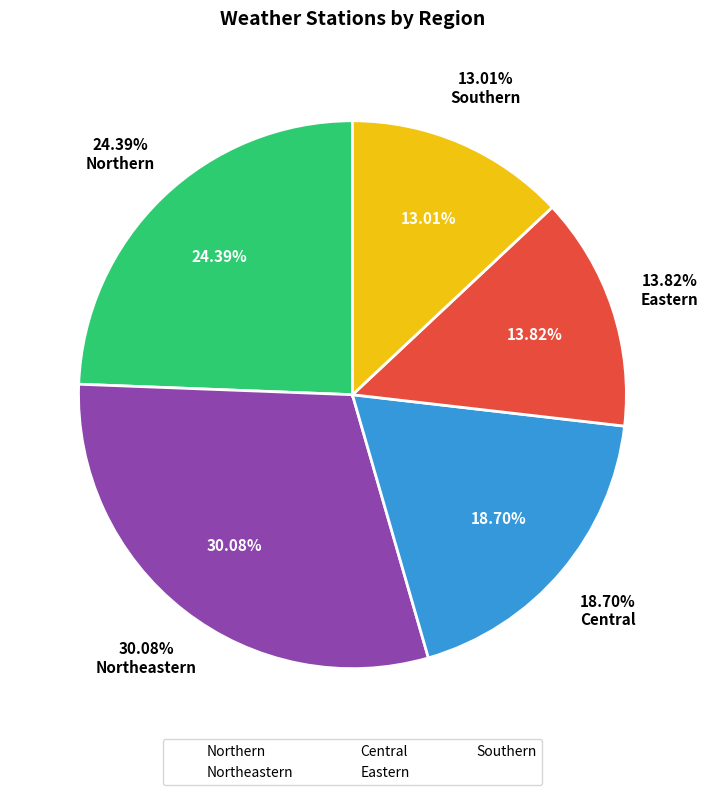

To the nearest percent, what percentage of the pie is Central?

19%